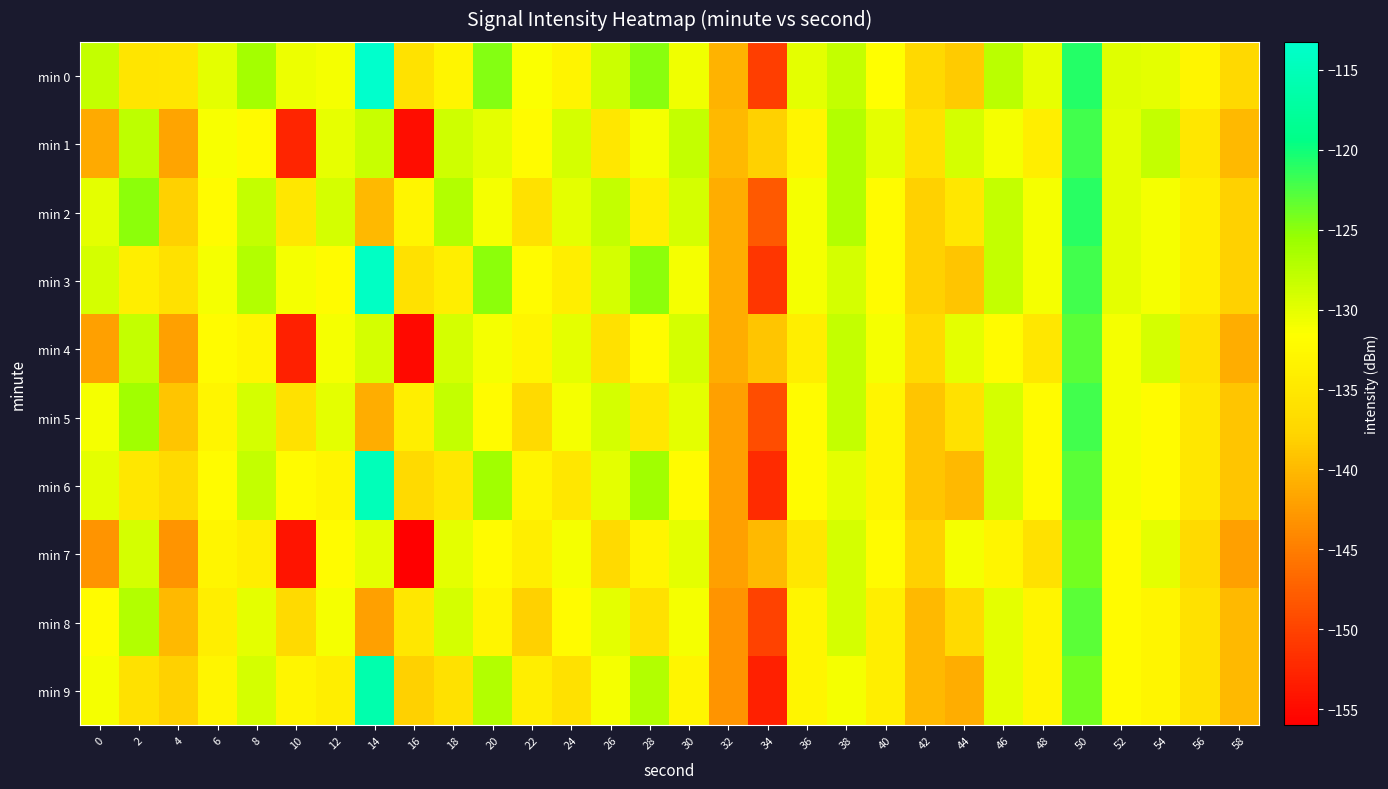

How many categories are shown in the chart?

30